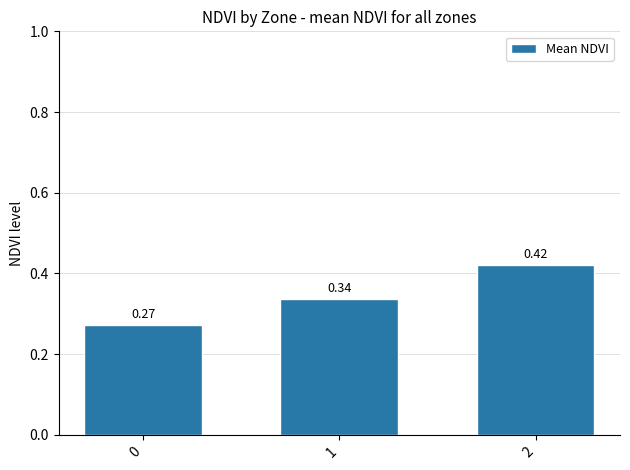

True or false: the data shows 0.7 at 2.

False